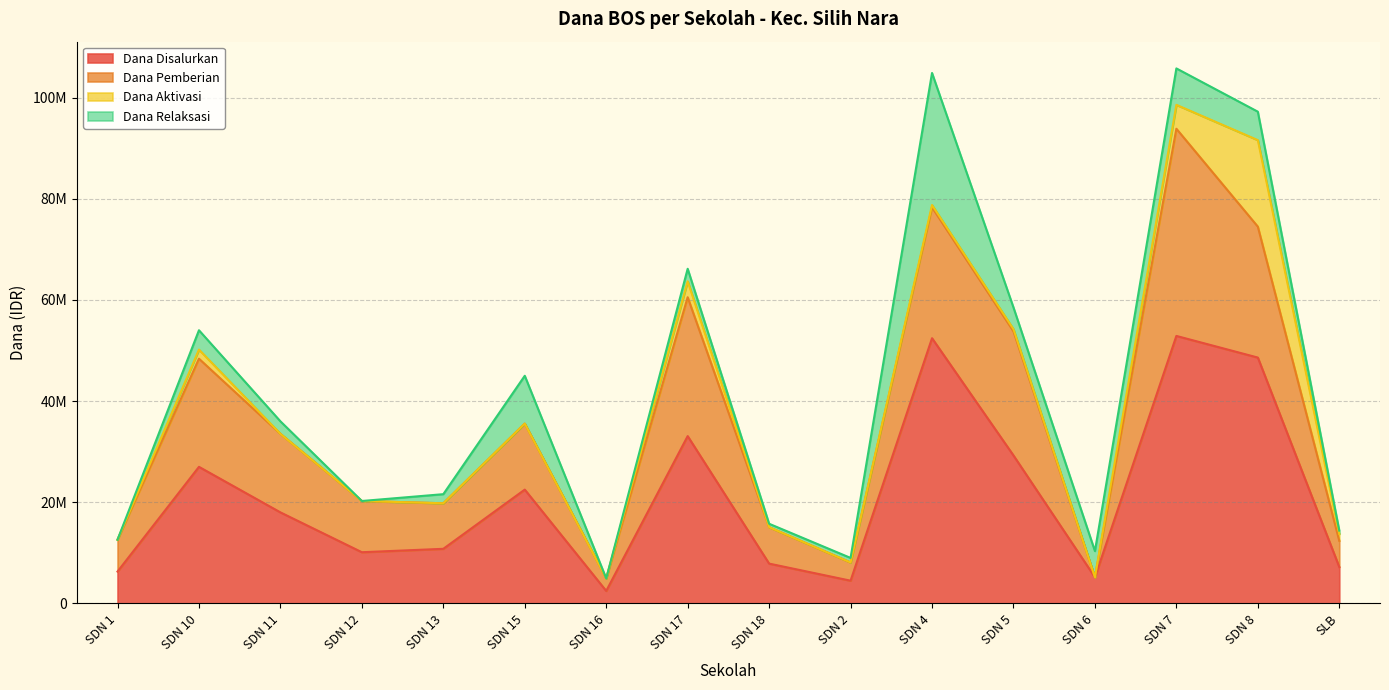

What are all the series names shown in the legend?

Dana Disalurkan, Dana Pemberian, Dana Aktivasi, Dana Relaksasi